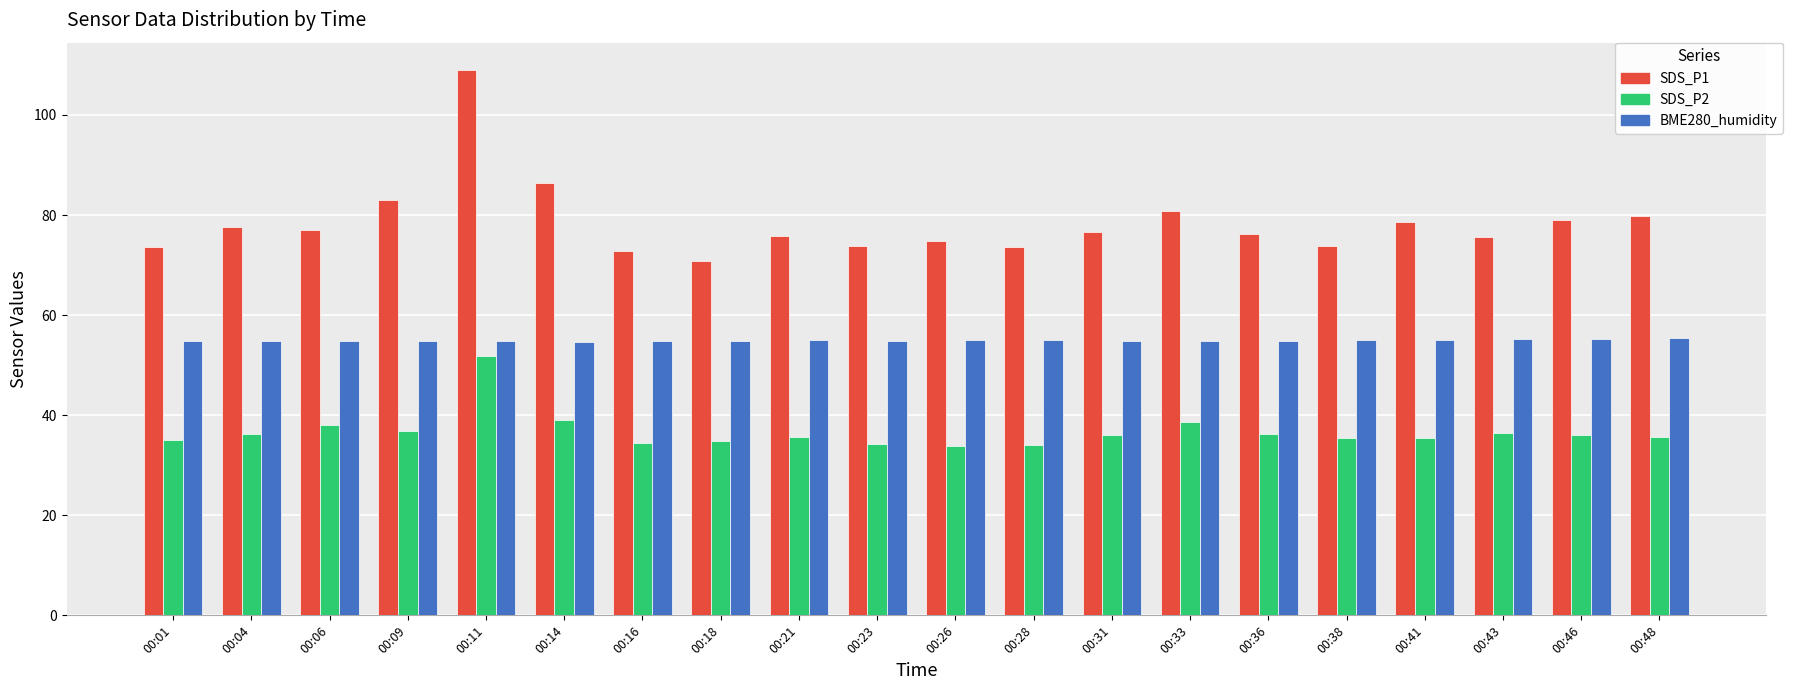

At which label does SDS_P2 reach its peak?

00:11